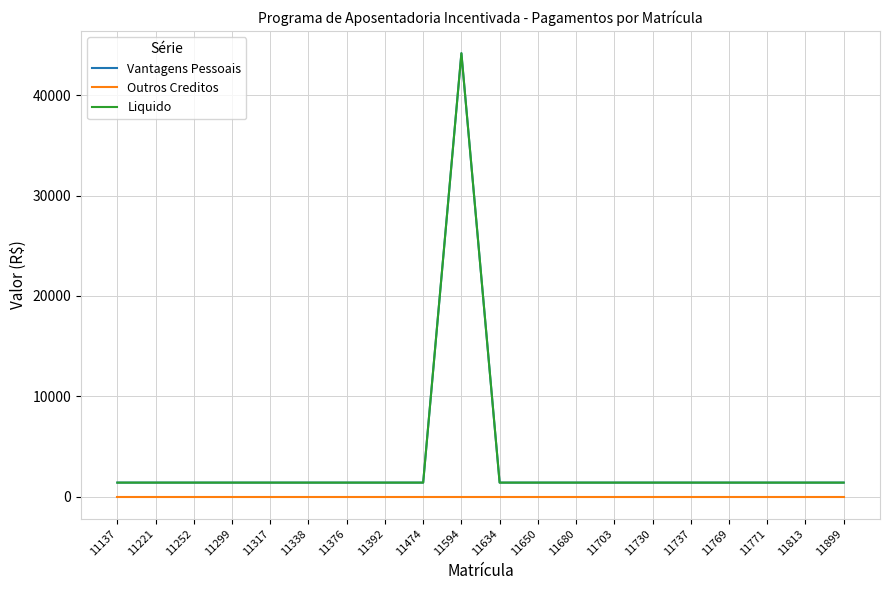

Rank the series at 11392 from lowest to highest value.

Outros Creditos, Vantagens Pessoais, Liquido